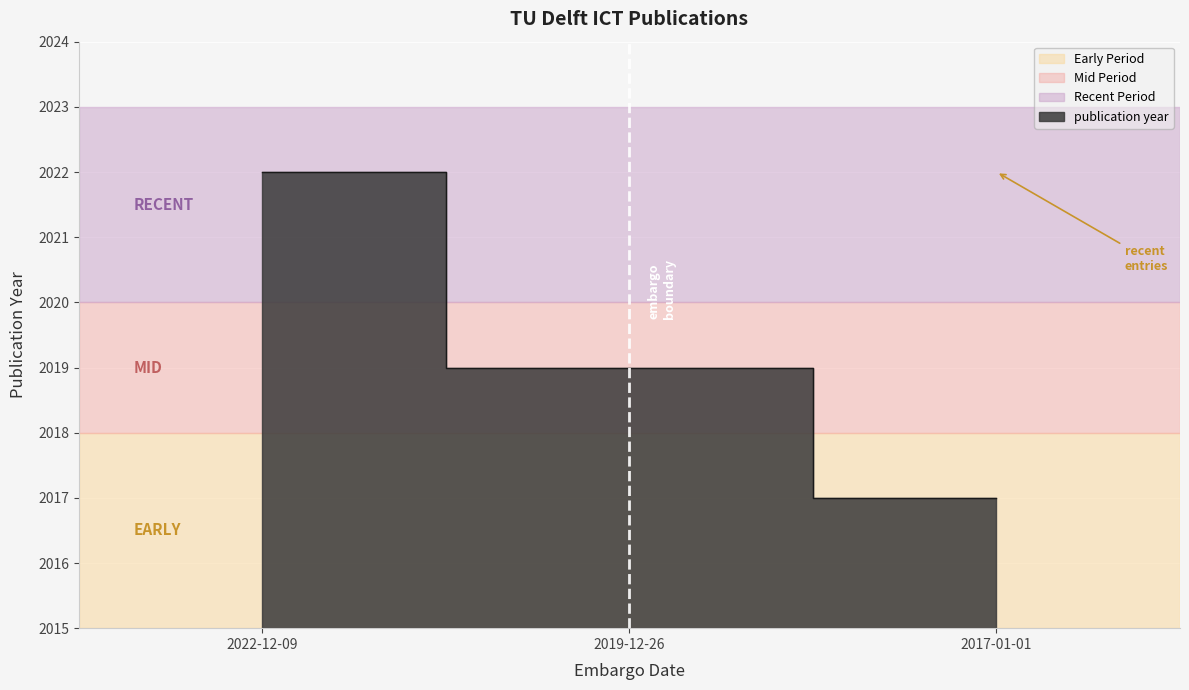

Read the value at 2022-12-09.

2022